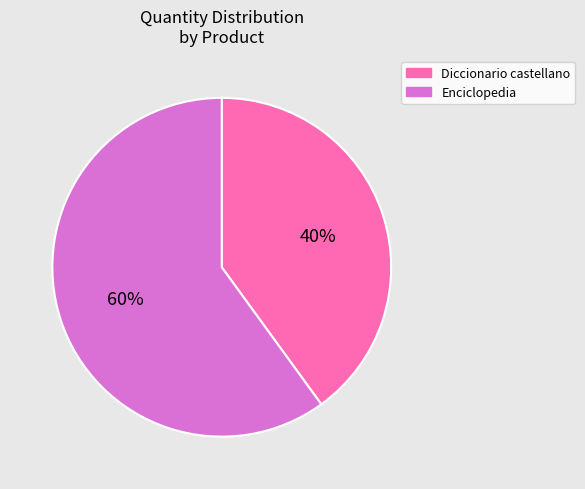

Which has a higher value, Enciclopedia or Diccionario castellano?

Enciclopedia